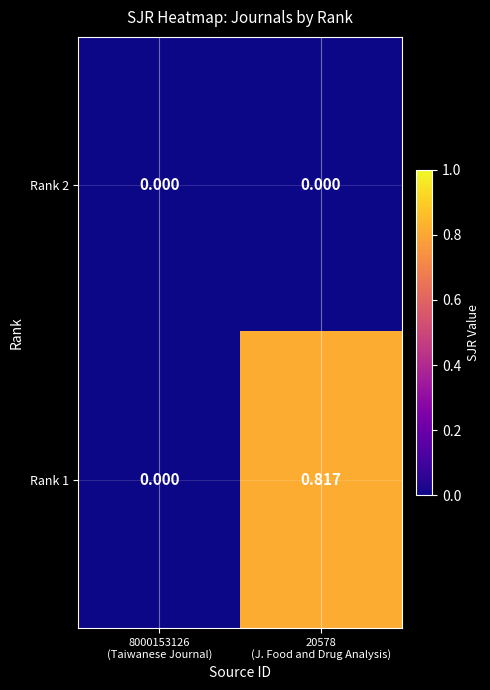

How many values in the Rank 1 series exceed 0?

1